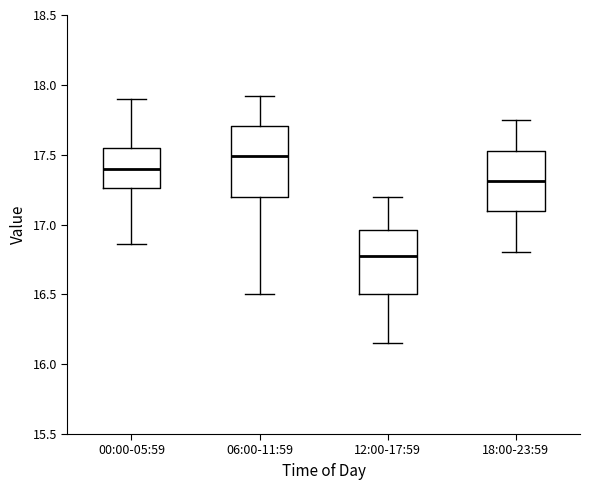

Which box has the highest median line?

06:00-11:59